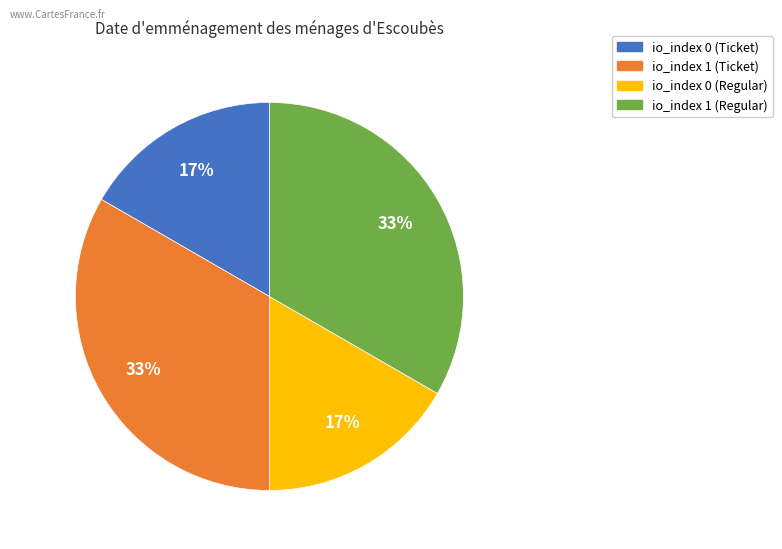

Do io_index 1 (Ticket) and io_index 1 (Regular) together represent more than half of the pie?

Yes